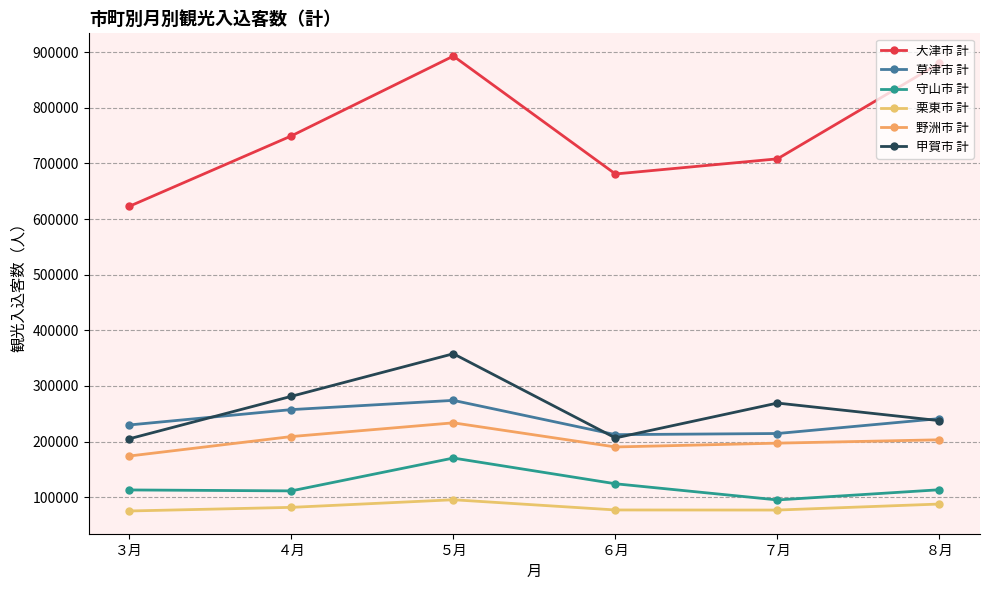

True or false: 草津市 計 and 野洲市 計 intersect in this chart.

False